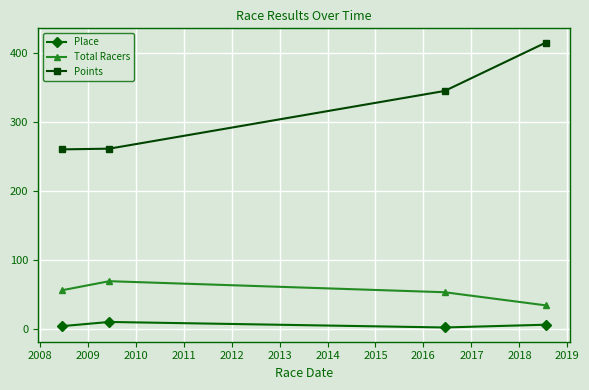

What is the highest value of the Place series?

10.0